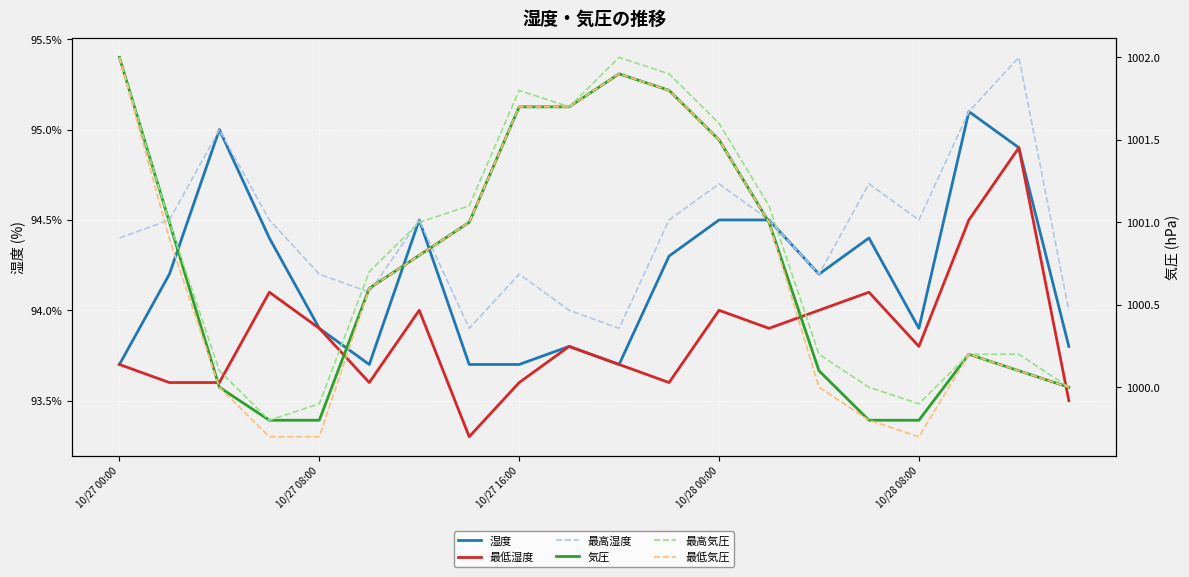

What is the approximate value of 湿度 at 10/27 16:00?

93.7